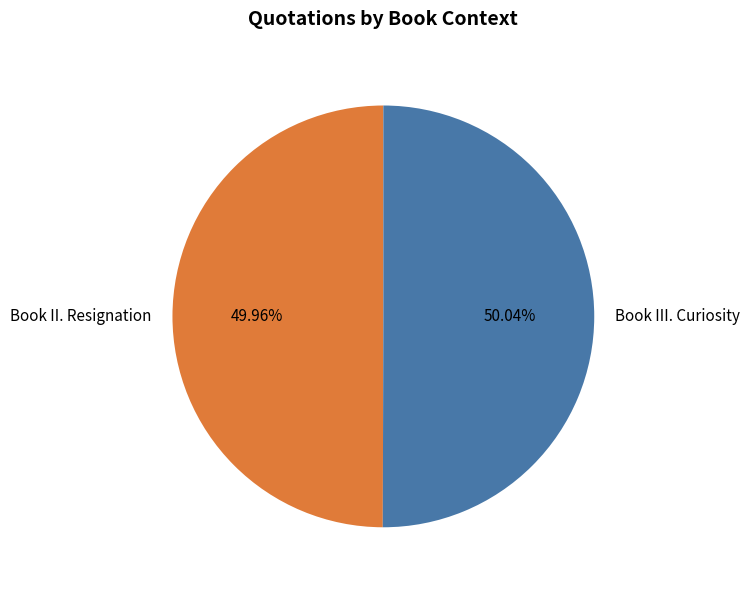

Does any single category account for the majority?

Yes